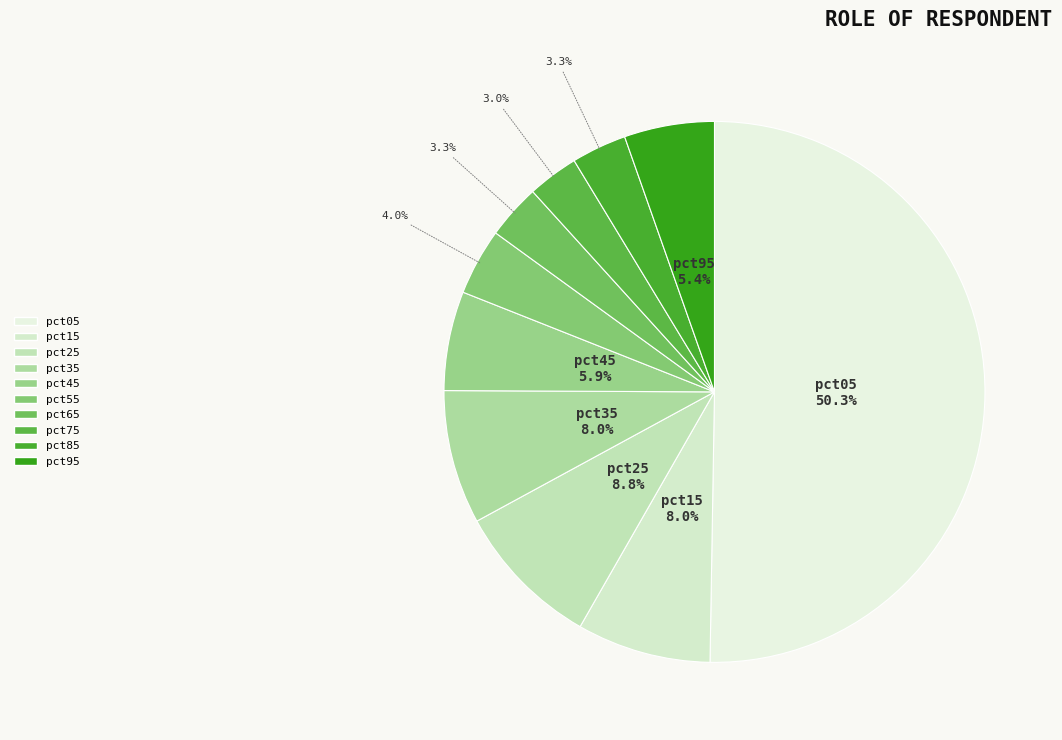

How many segments does this pie chart have?

10